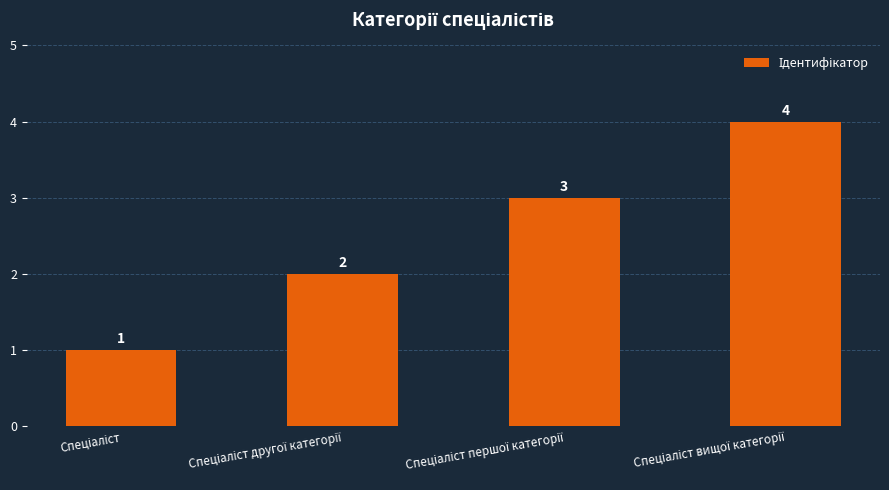

Count the values in the range 2 to 4.

3